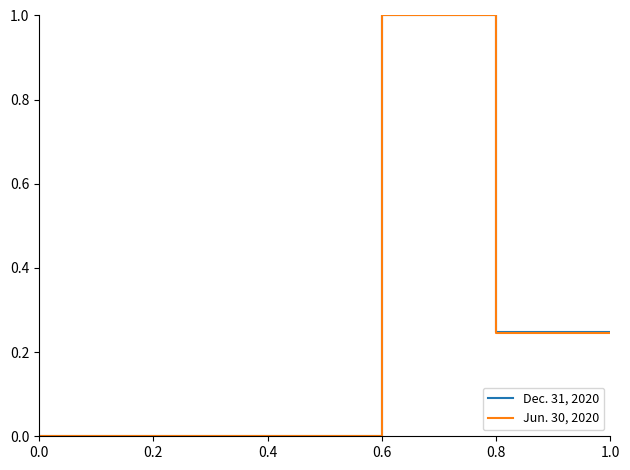

What is the highest value of the Dec. 31, 2020 series?

1.0